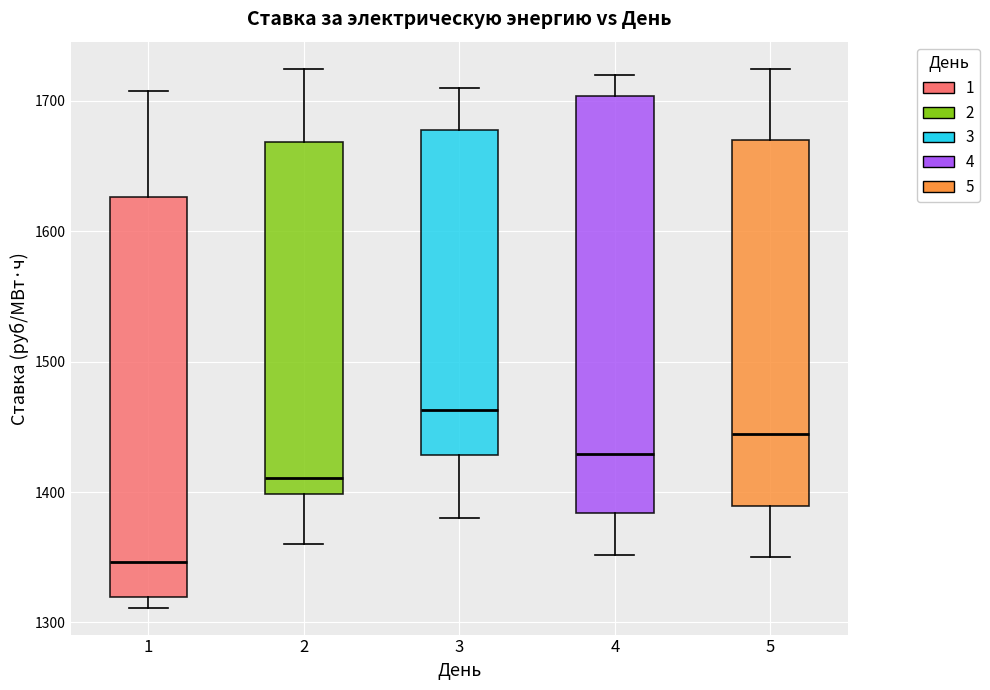

Reading left to right, transcribe this box plot: for each box, give where its median line is, the range the box spans, and where its two whiskers end, as read against the y-axis. The values are not printed on the chart, so give them approximately, as read against the axis.

1: median 1350, box 1320 to 1630, whiskers 1310 to 1710
2: median 1410, box 1400 to 1670, whiskers 1360 to 1720
3: median 1460, box 1430 to 1680, whiskers 1380 to 1710
4: median 1430, box 1380 to 1700, whiskers 1350 to 1720
5: median 1440, box 1390 to 1670, whiskers 1350 to 1720